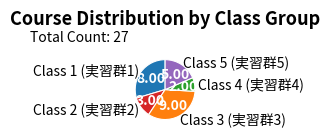

Between Class 3 (実習群3) and Class 4 (実習群4), which is larger?

Class 3 (実習群3)